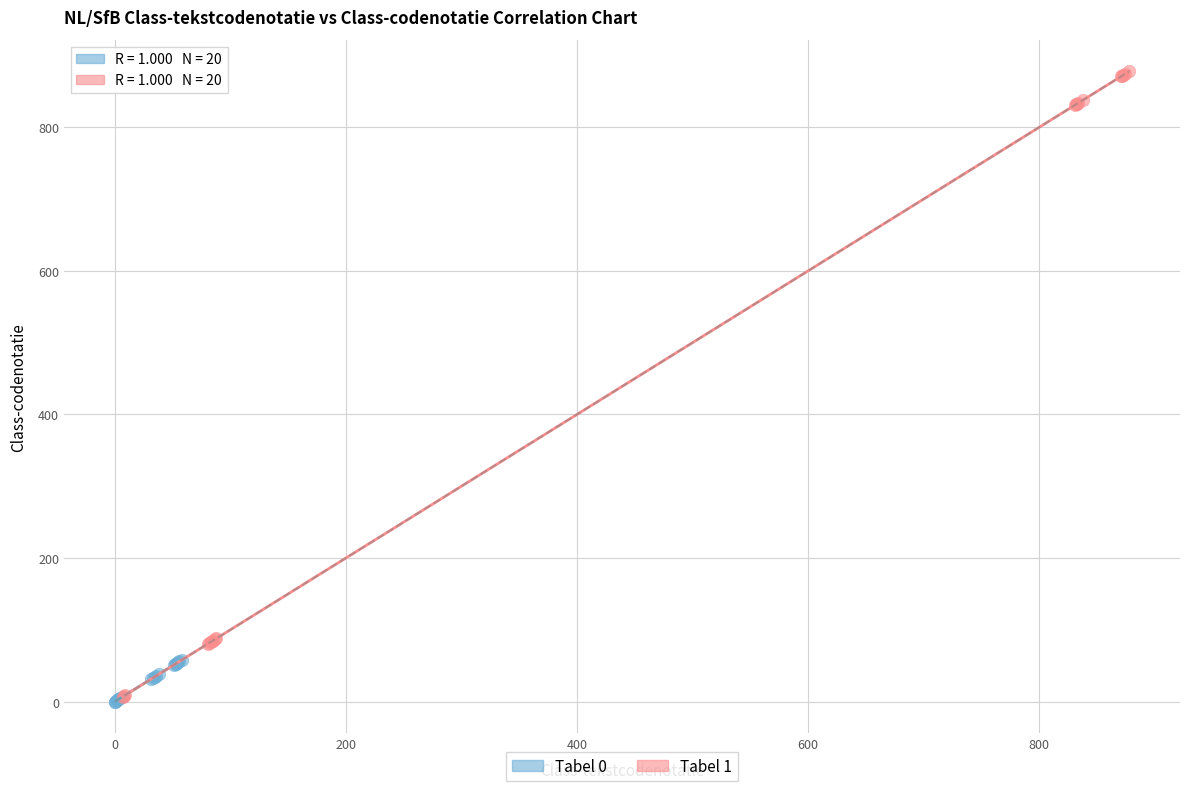

Which series has the widest spread of Y values?

Tabel 1